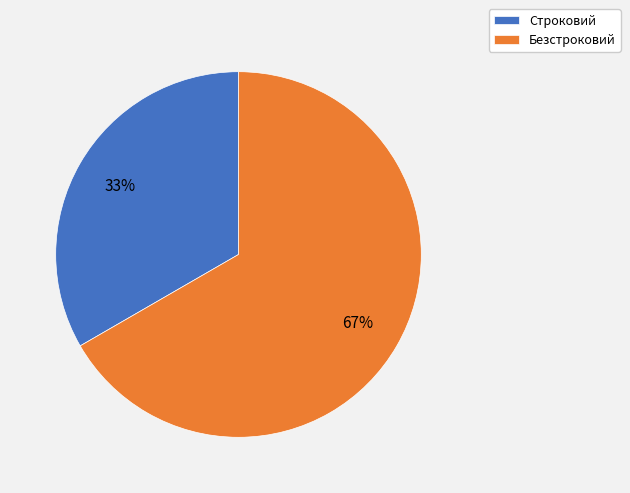

The Строковий slice represents 23% of the pie. True or false?

False